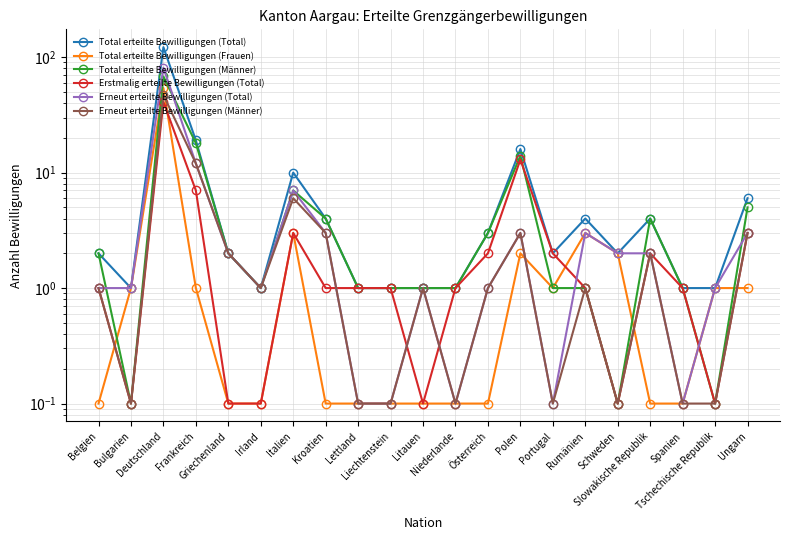

Where does the Total erteilte Bewilligungen (Total) series first go above 2?

Deutschland